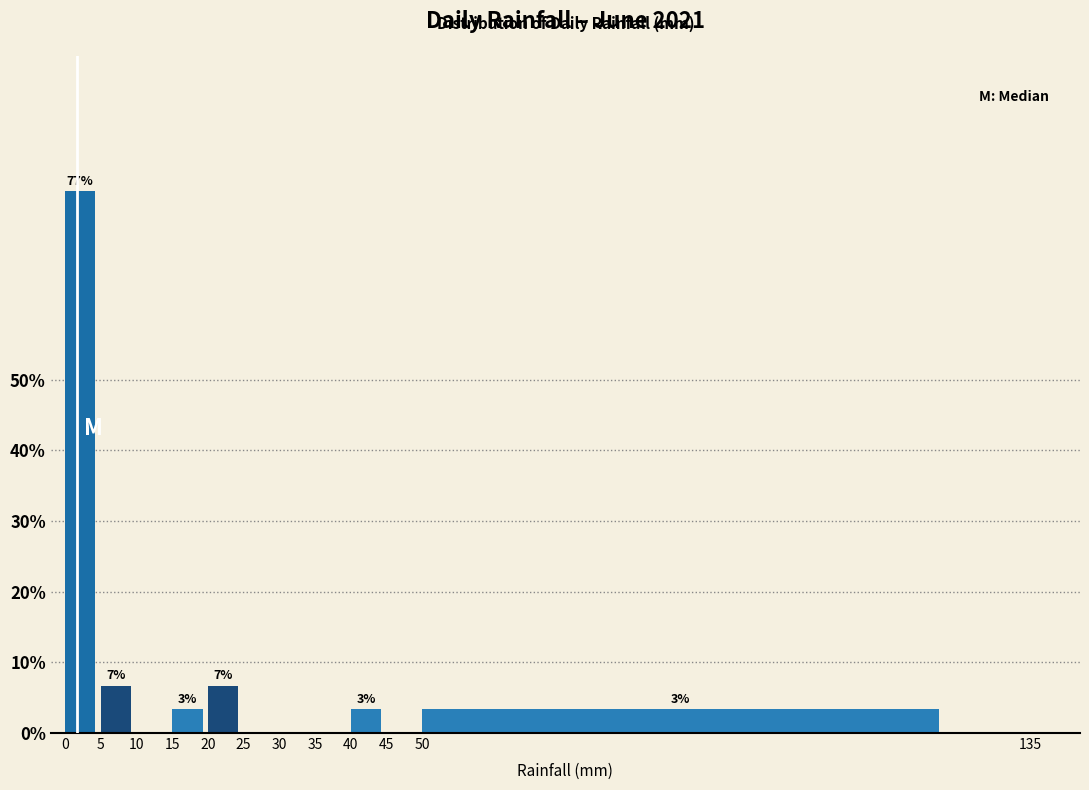

Are the bars horizontal?

No